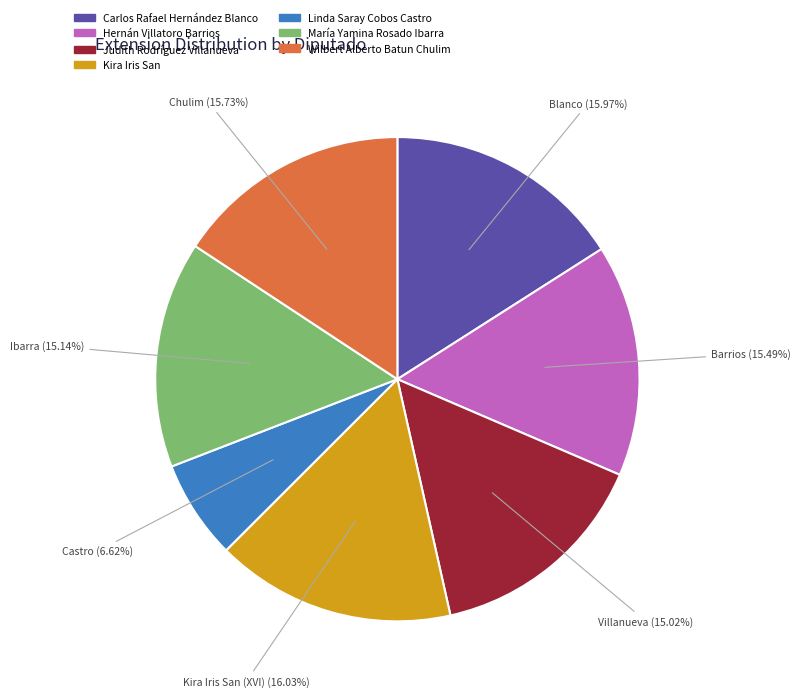

Is there a majority slice in this chart?

No